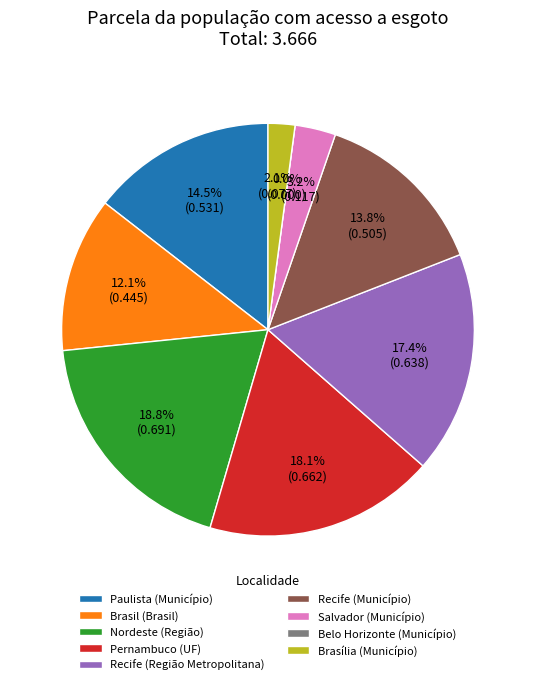

Rank the categories by value from lowest to highest.

Belo Horizonte (Município), Brasília (Município), Salvador (Município), Brasil (Brasil), Recife (Município), Paulista (Município), Recife (Região Metropolitana), Pernambuco (UF), Nordeste (Região)